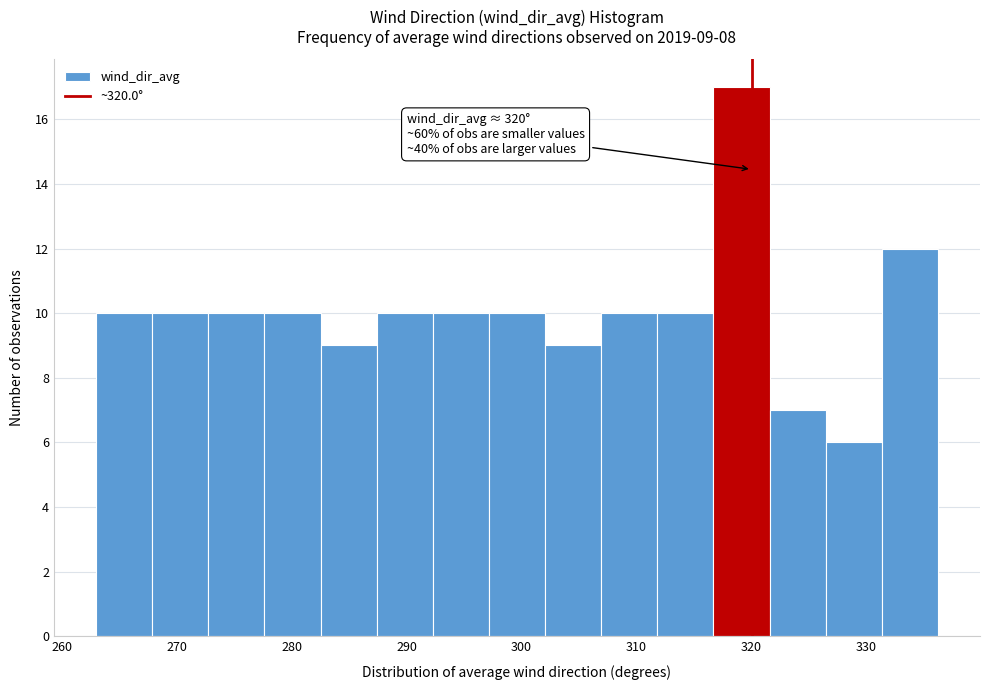

Over which range of the x-axis is the bar tallest?

317 to 322